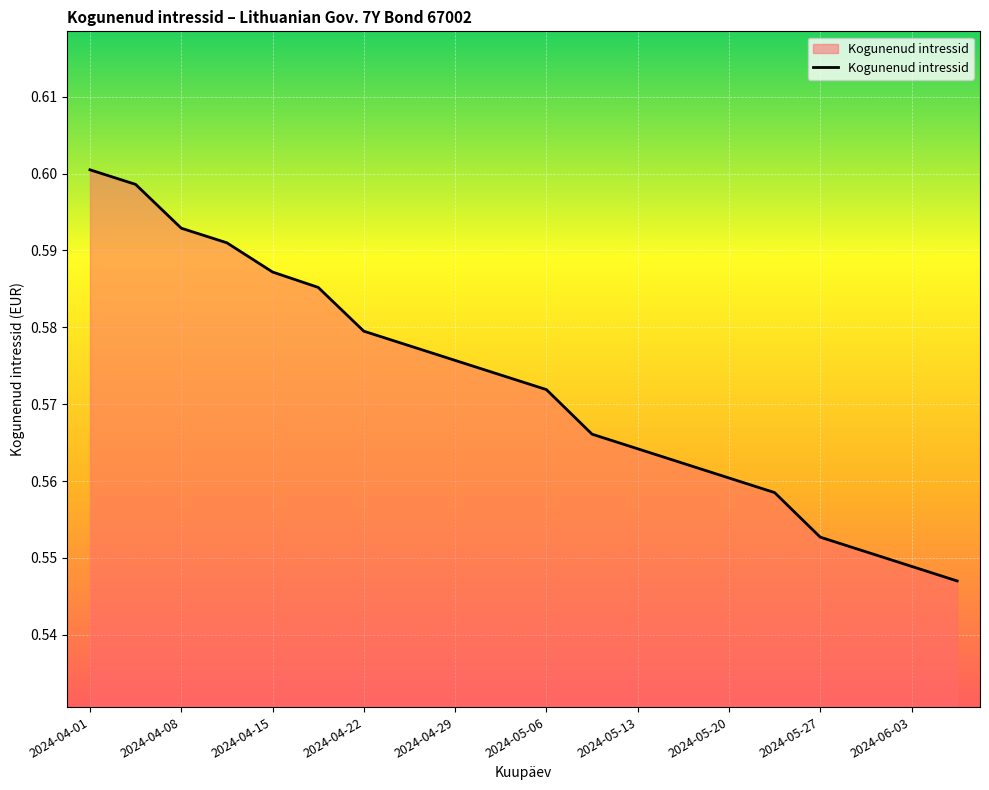

What is the difference between the maximum and second lowest values?

0.1